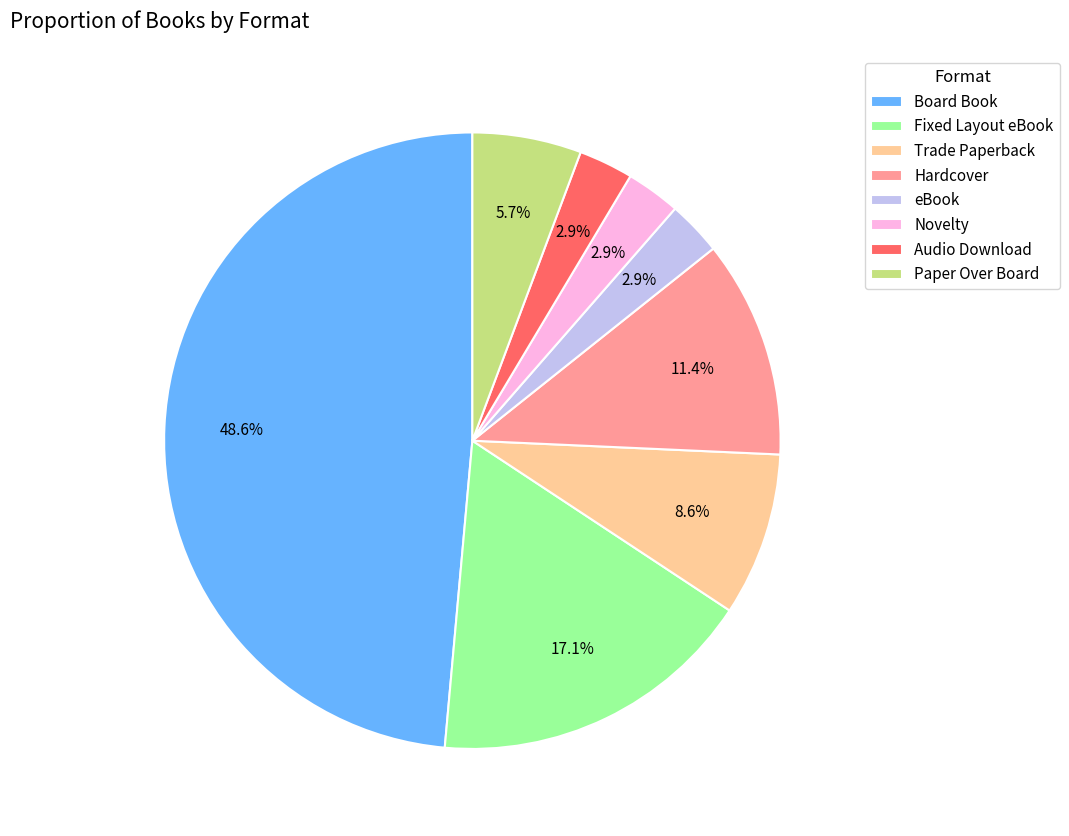

The Hardcover slice represents 3% of the pie. True or false?

False